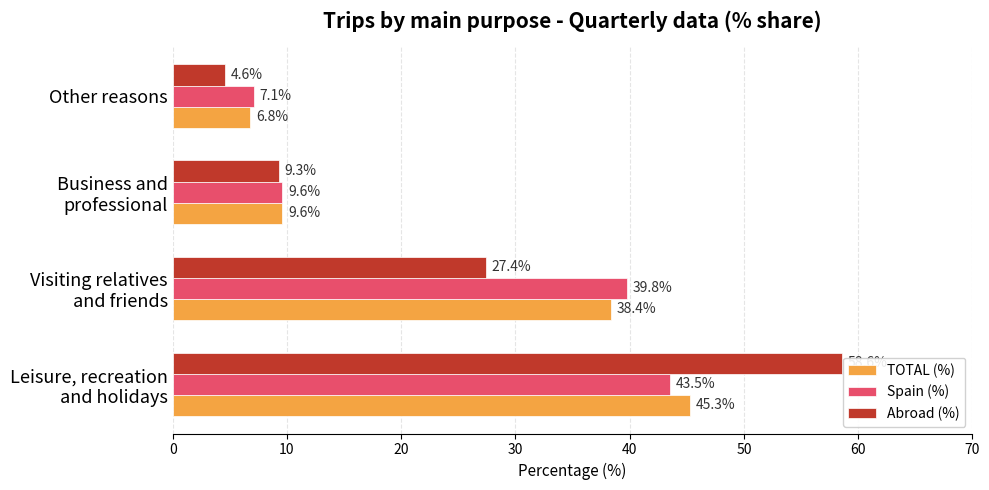

Count the number of data series in this chart.

3